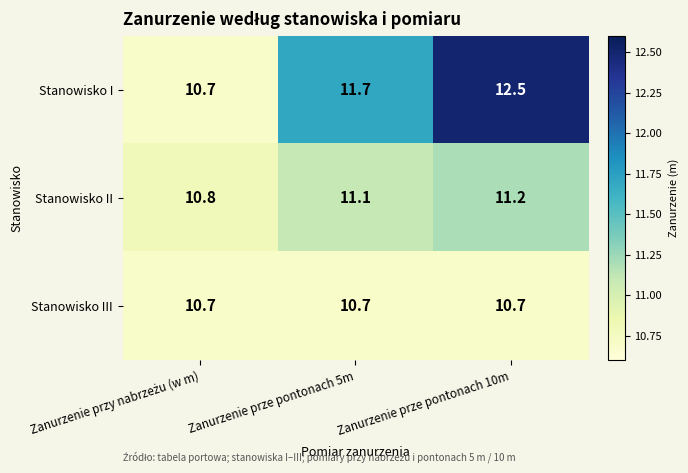

Which series has the largest range (max minus min)?

Stanowisko I